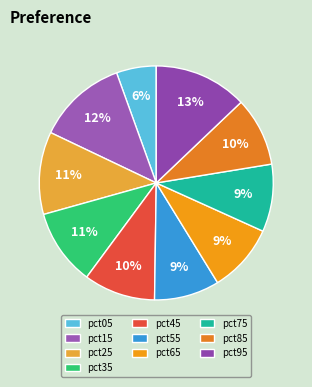

The pct75 slice represents 9% of the pie. True or false?

True